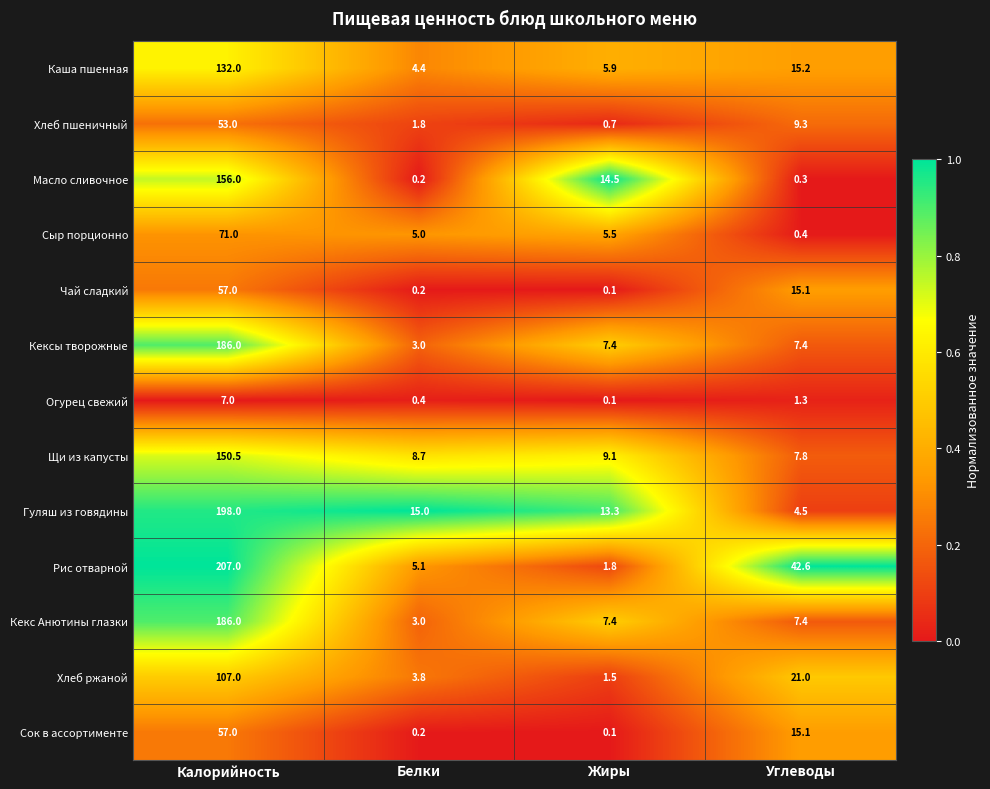

Where is Сыр порционно nearest to the value 35?

Жиры